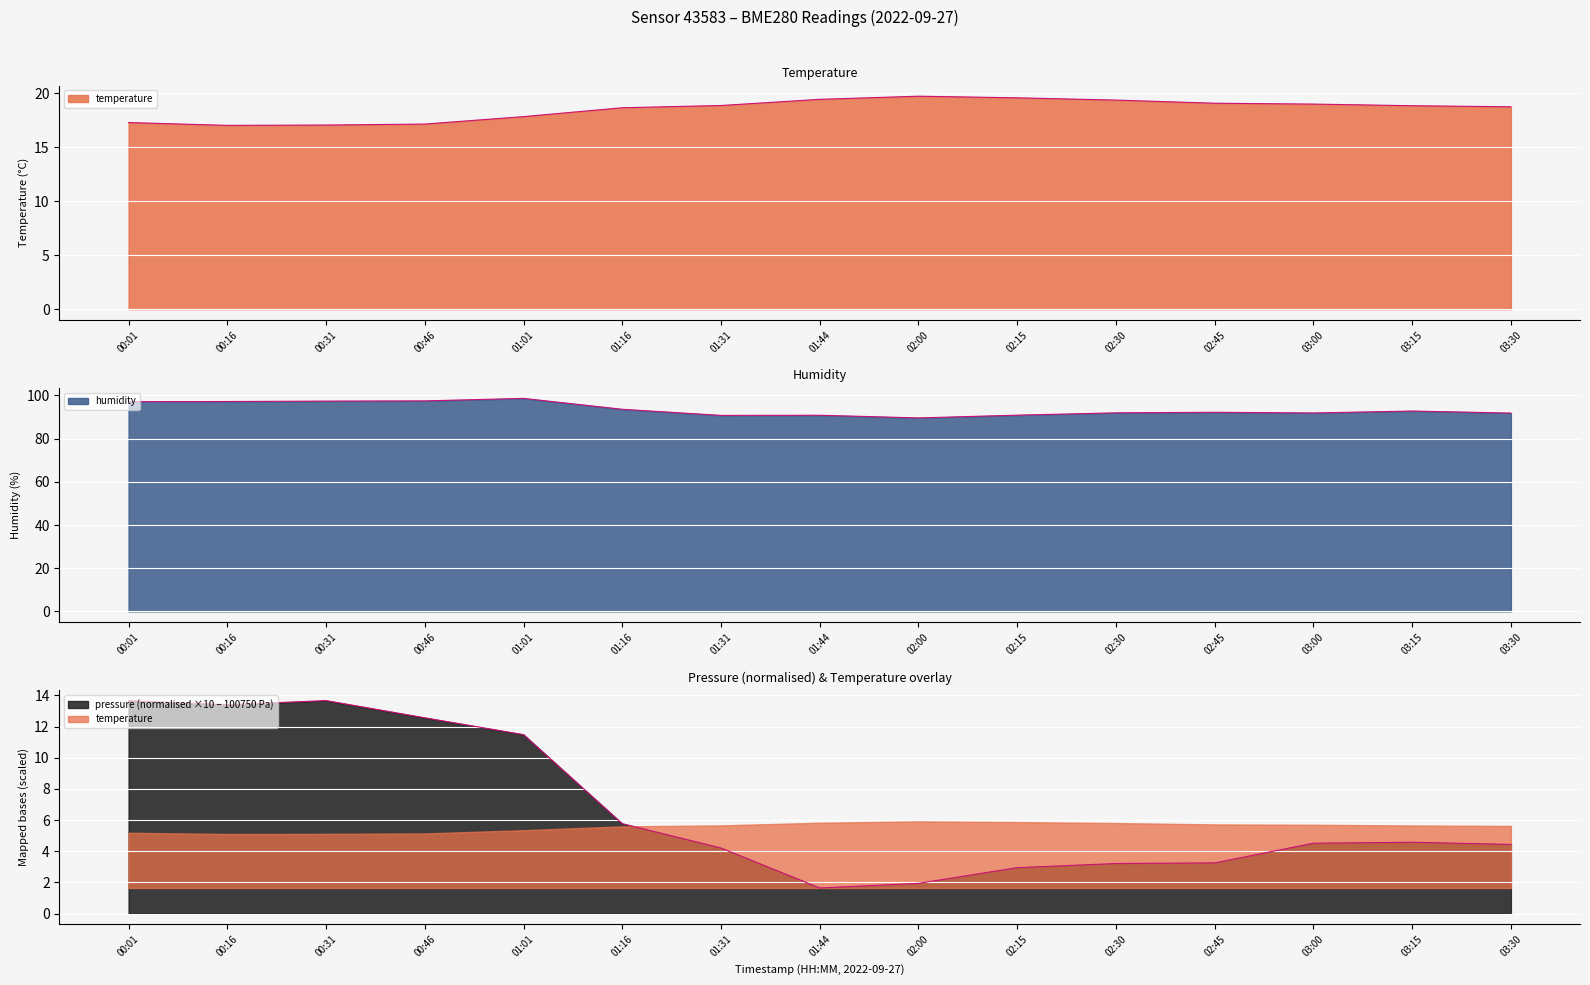

Where is the first local maximum for humidity?

01:01